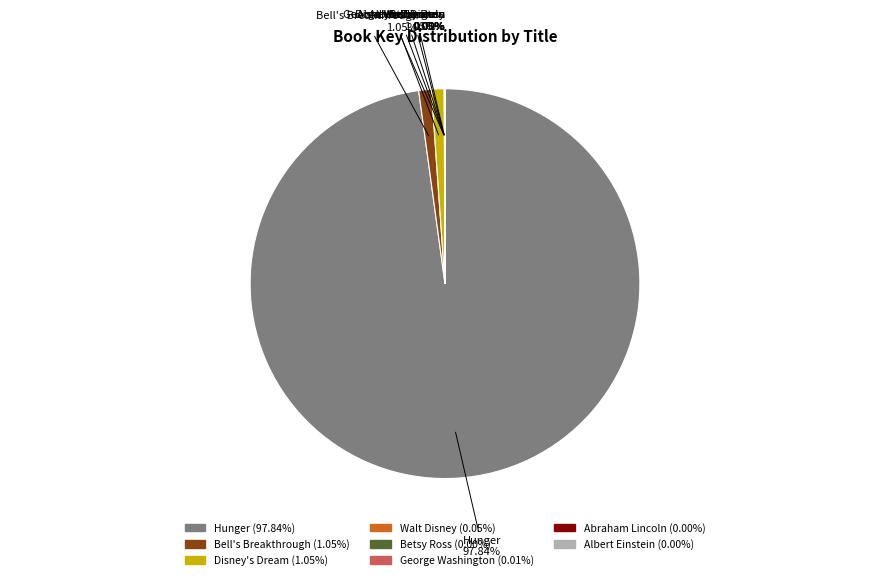

Is there any slice that represents more than half of the pie?

Yes